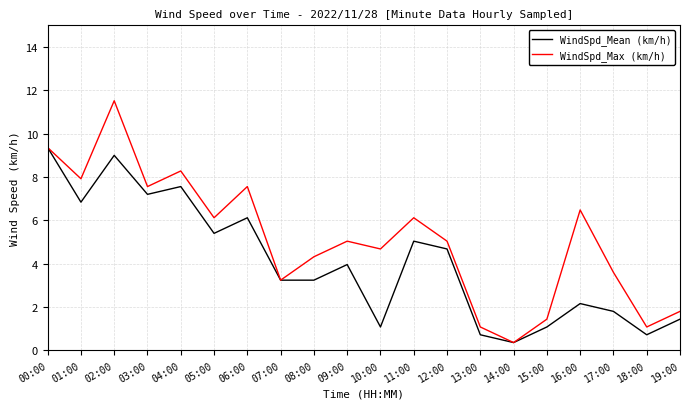

List the series in order of their peak value, lowest first.

WindSpd_Mean (km/h), WindSpd_Max (km/h)